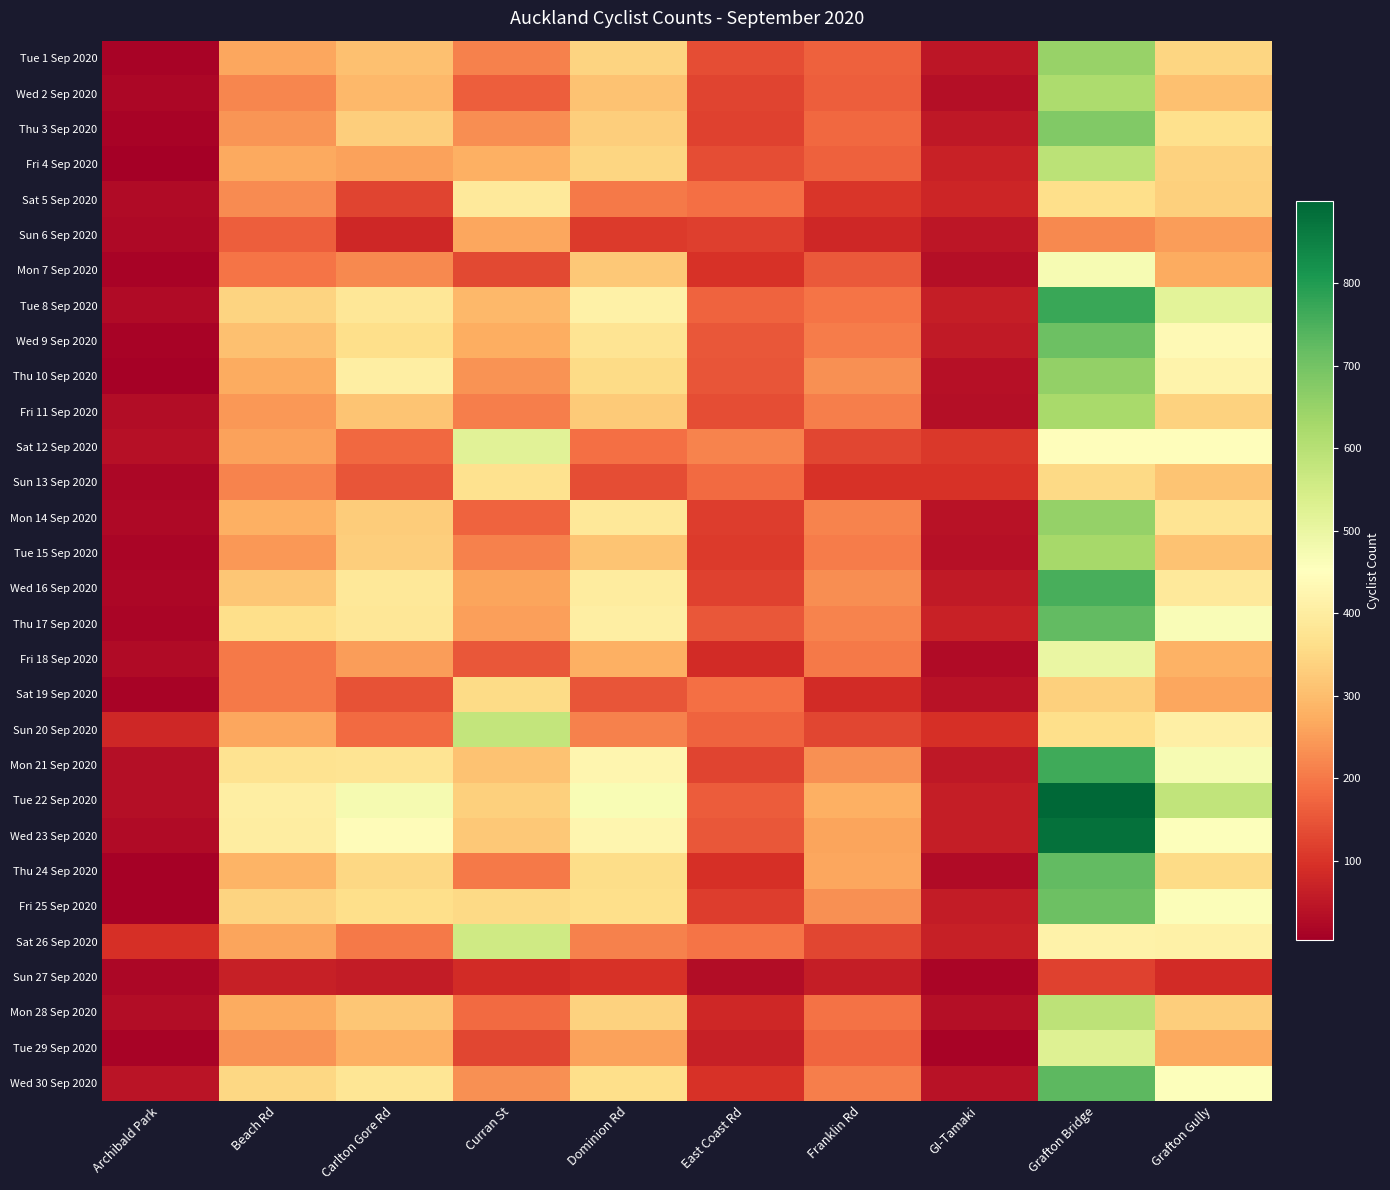

How many categories are shown in the chart?

10